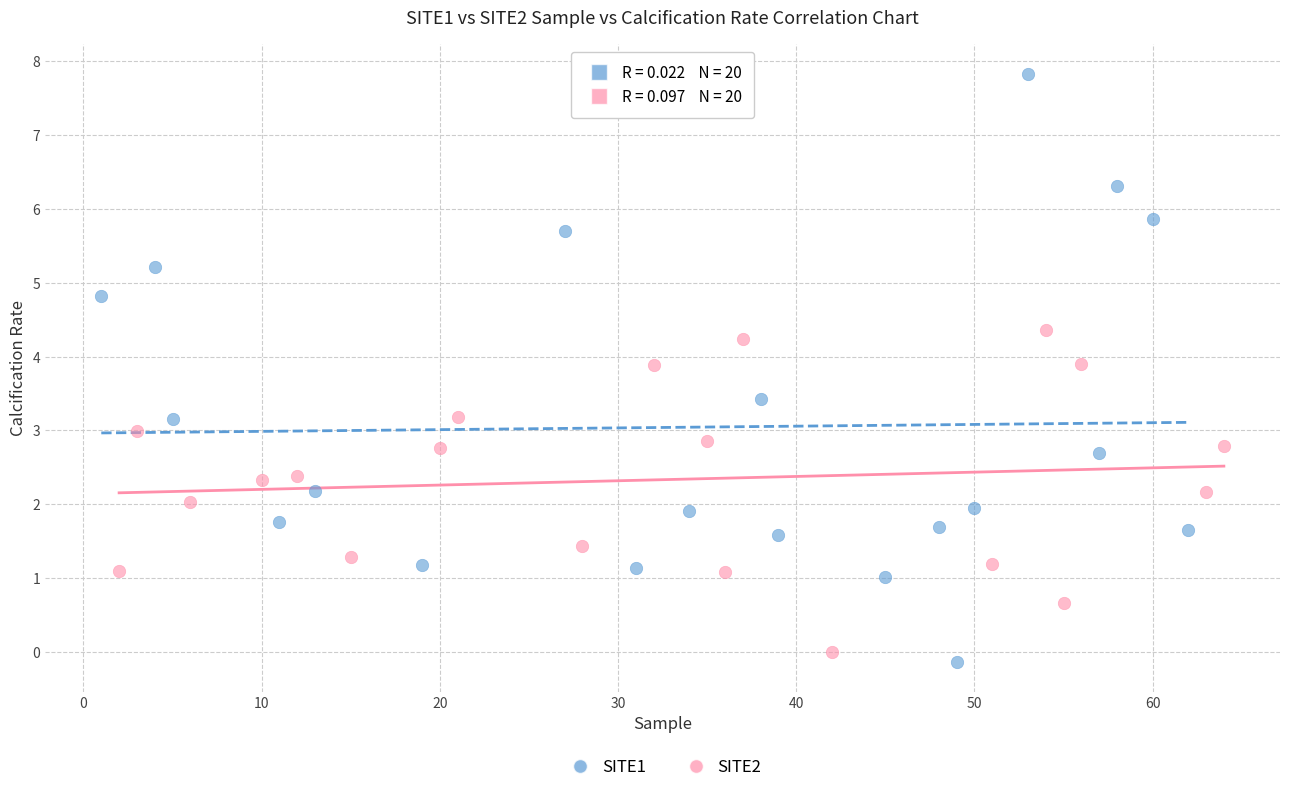

Which series contains the lowest Y value?

SITE1